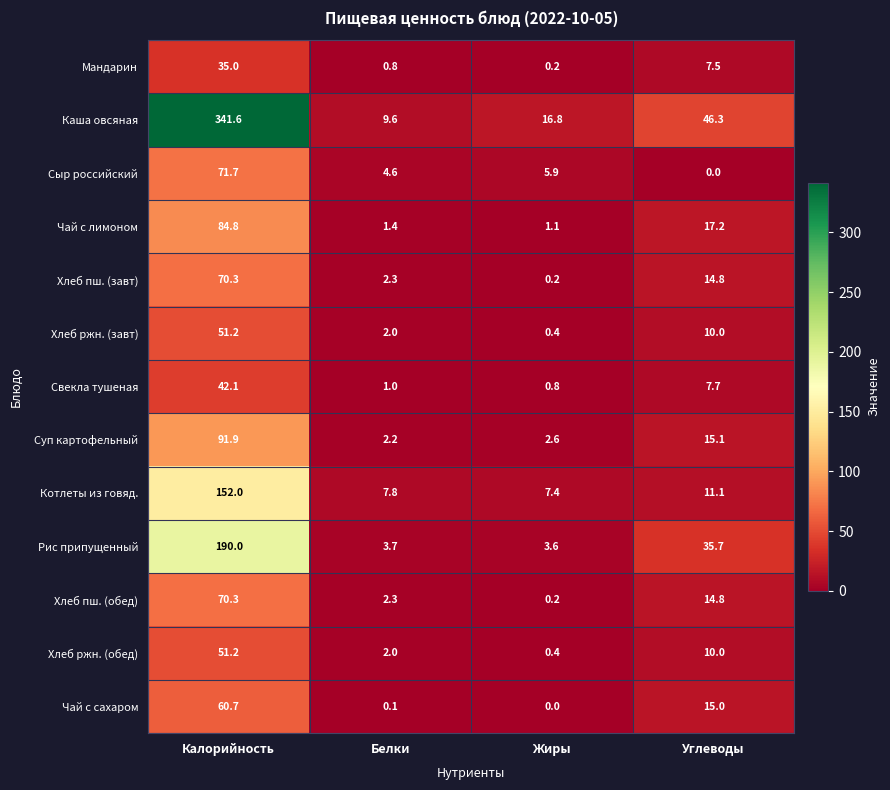

The Рис припущенный series shows 102.9 at Калорийность. True or false?

False